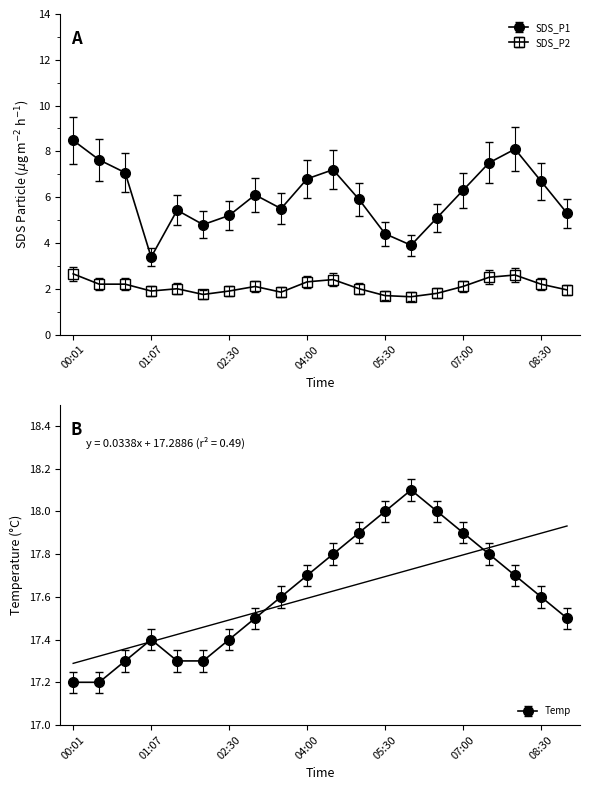

What value does the SDS_P2 series have at 07:00?

2.4